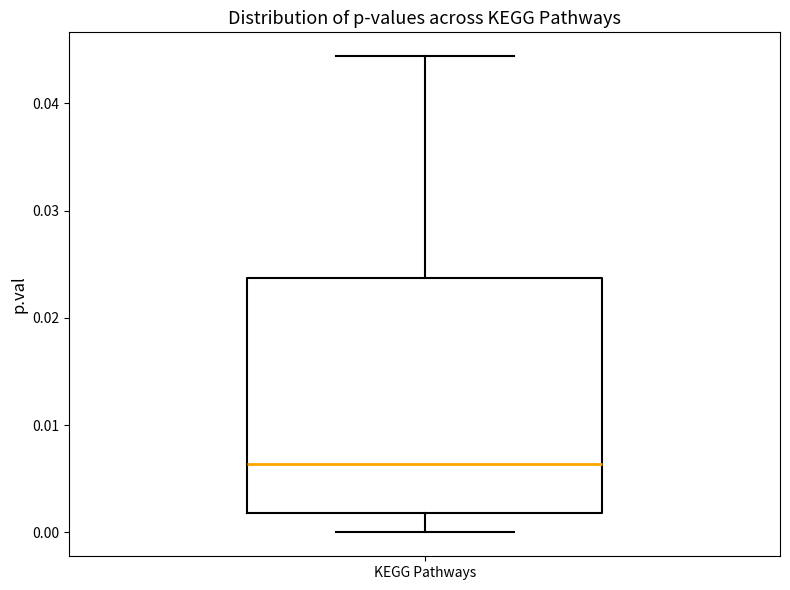

Where does the upper whisker of the box for KEGG Pathways end on the y-axis? The values are not printed on the chart, so give them approximately, as read against the axis.

0.044